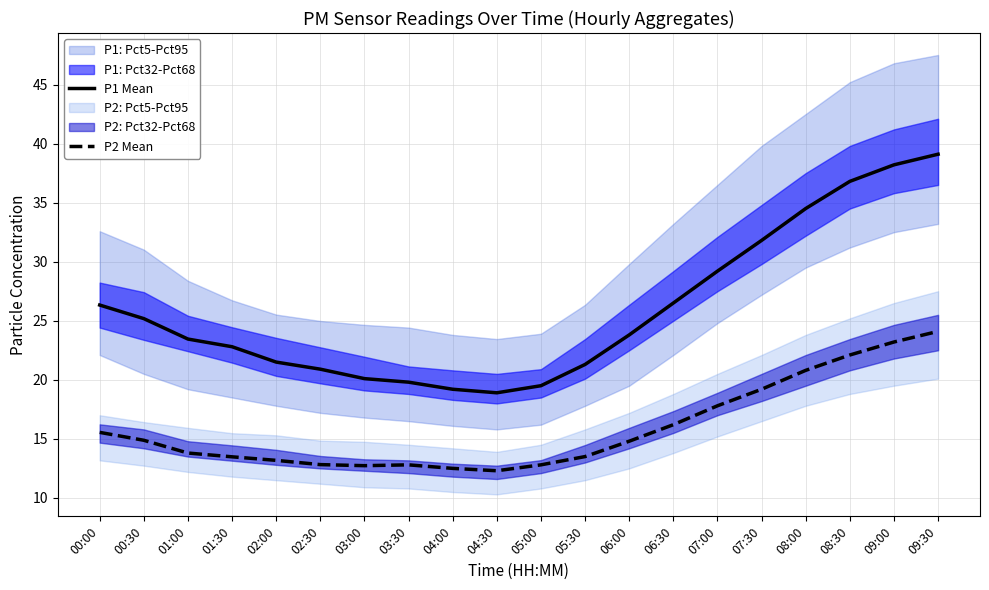

True or false: P2 Mean and P1 Mean cross at least once.

False